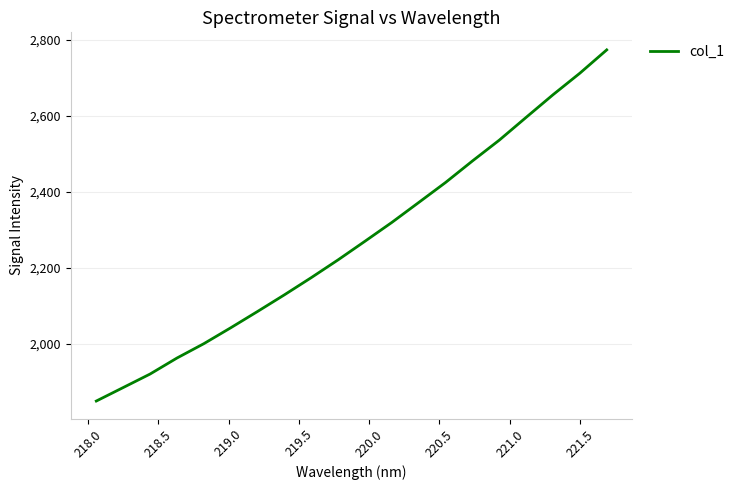

Does the chart display data point markers on the line(s)?

No